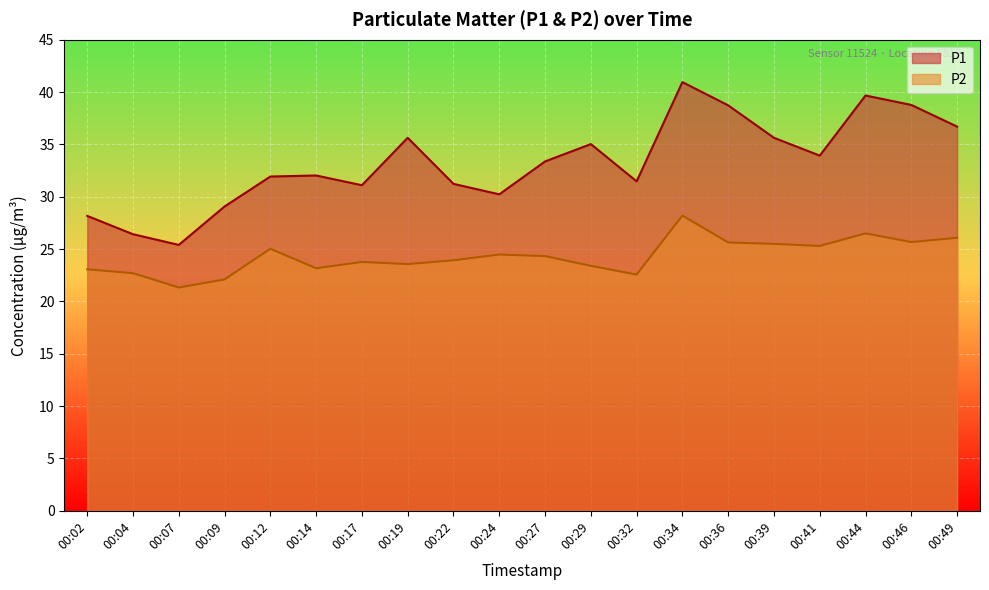

What is the total value across all series at 00:32?

54.0